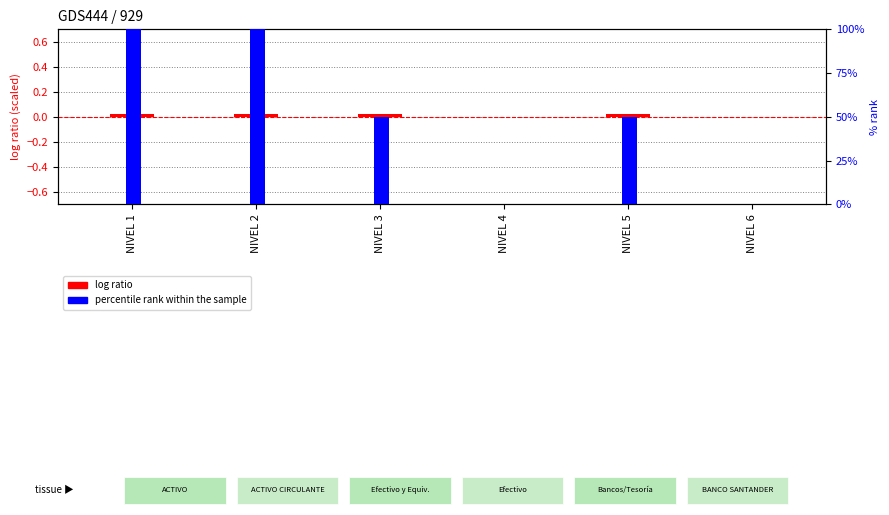

Reading left to right, transcribe all the data shown in this chart.

log ratio: NIVEL 1=0.0	NIVEL 2=0.0	NIVEL 3=0.0	NIVEL 4=0.0	NIVEL 5=0.0	NIVEL 6=0.0
percentile rank within the sample: NIVEL 1=100.0	NIVEL 2=100.0	NIVEL 3=50.0	NIVEL 4=0.0	NIVEL 5=50.0	NIVEL 6=0.0